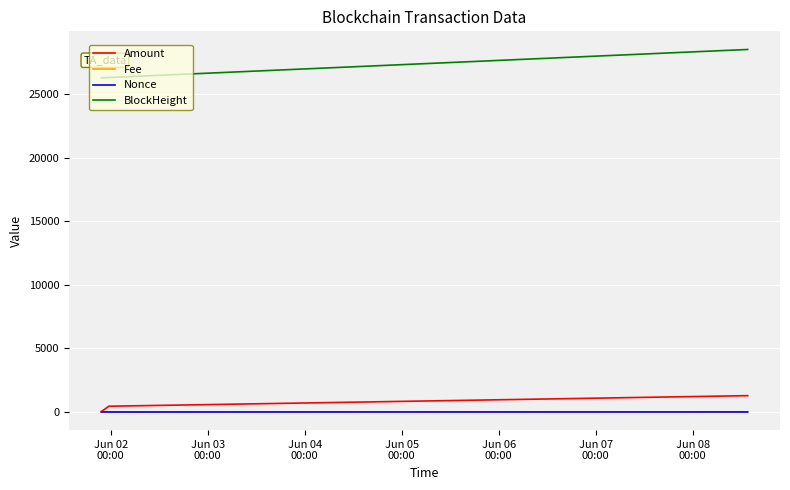

True or false: Amount and BlockHeight cross at least once.

False